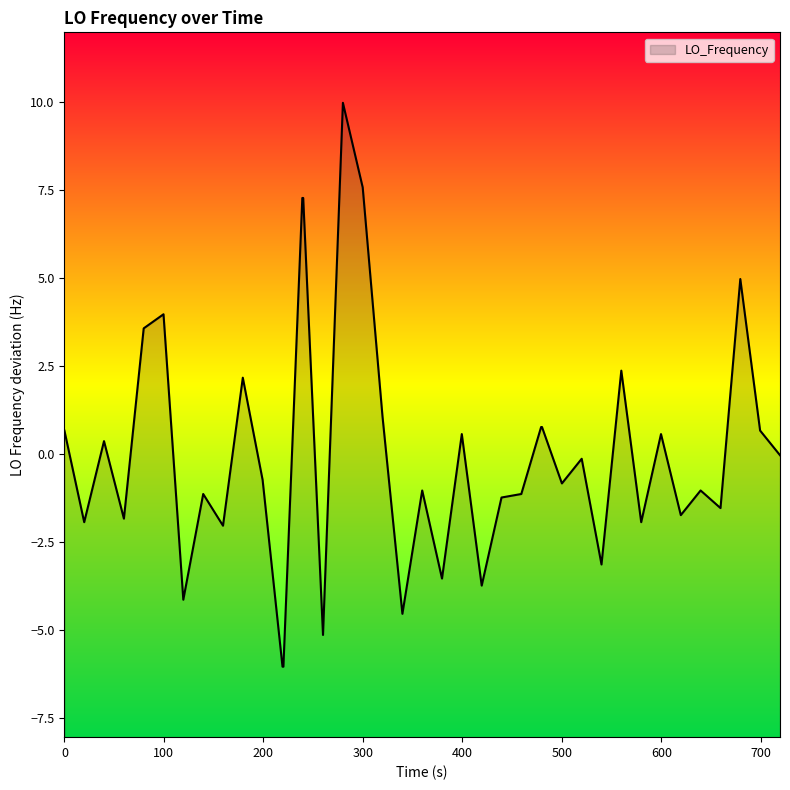

What is the greatest value displayed?

10.0